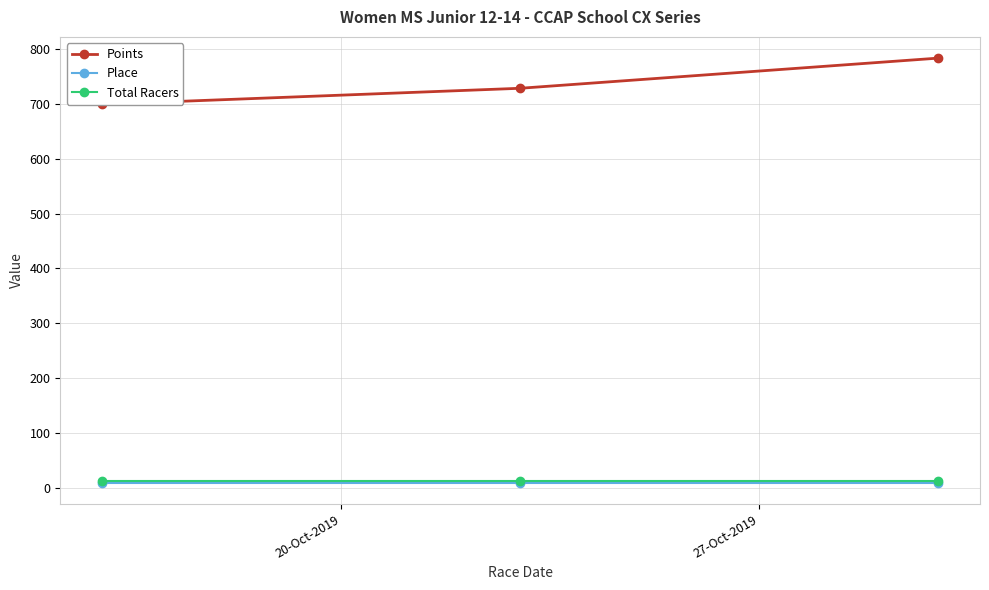

How many lines are shown in the chart?

3